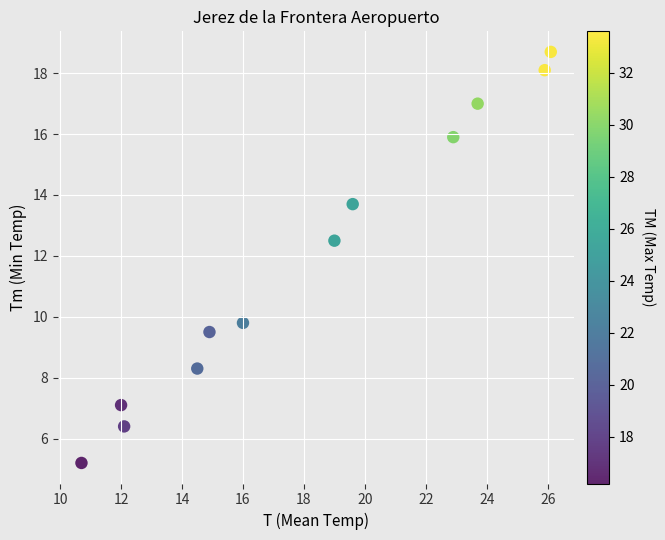

What Y value in the scatter plot is closest to 11?

9.8